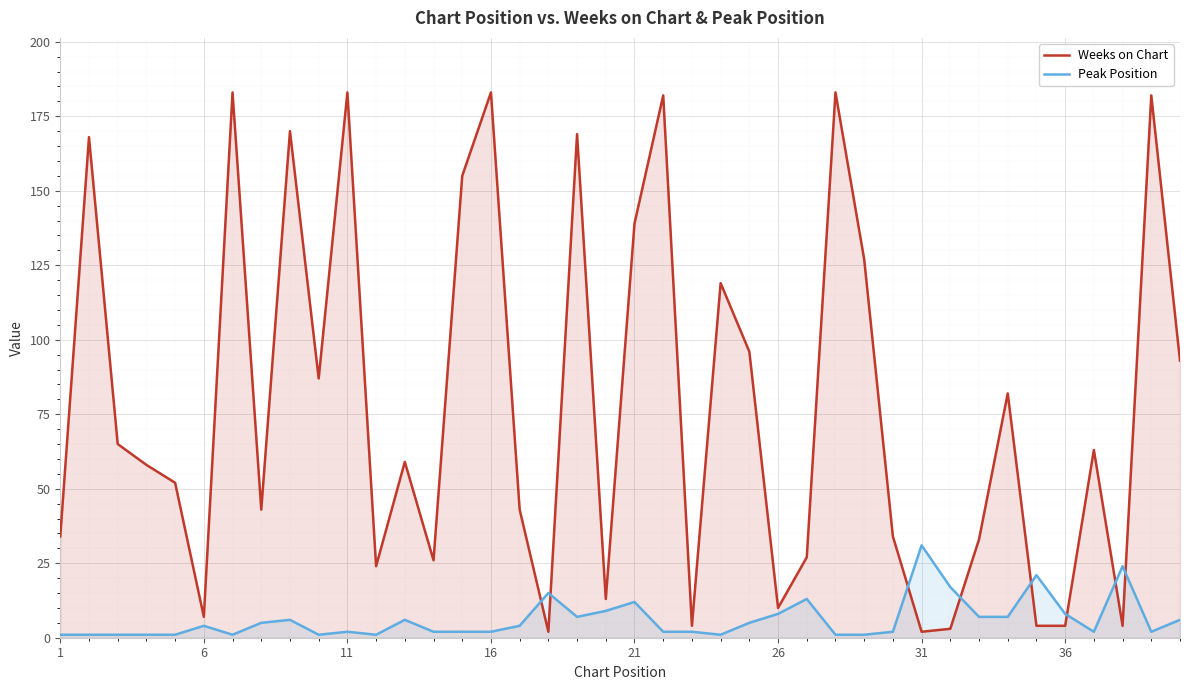

The value of Weeks on Chart at 1 is 20. True or false?

False